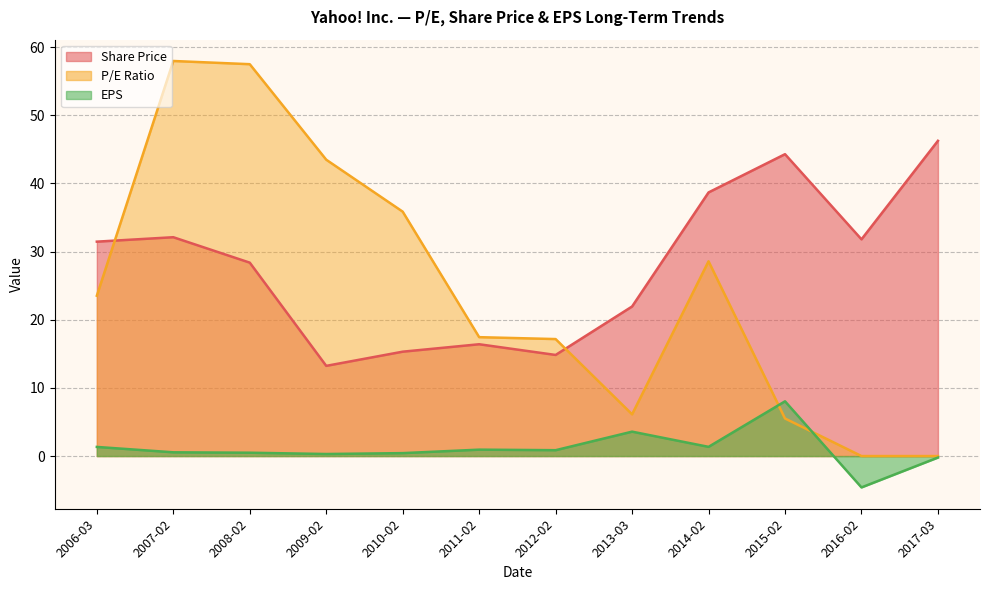

At how many categories does at least one series exceed -3?

12